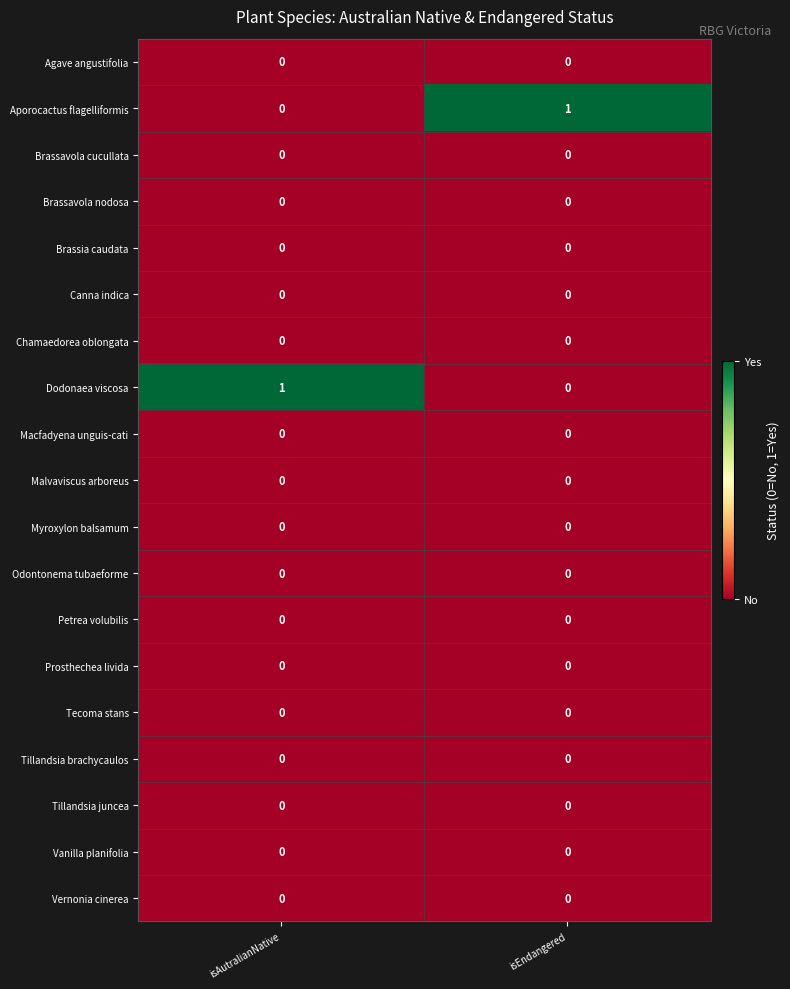

The Vanilla planifolia series shows 0 at isAutralianNative. True or false?

True